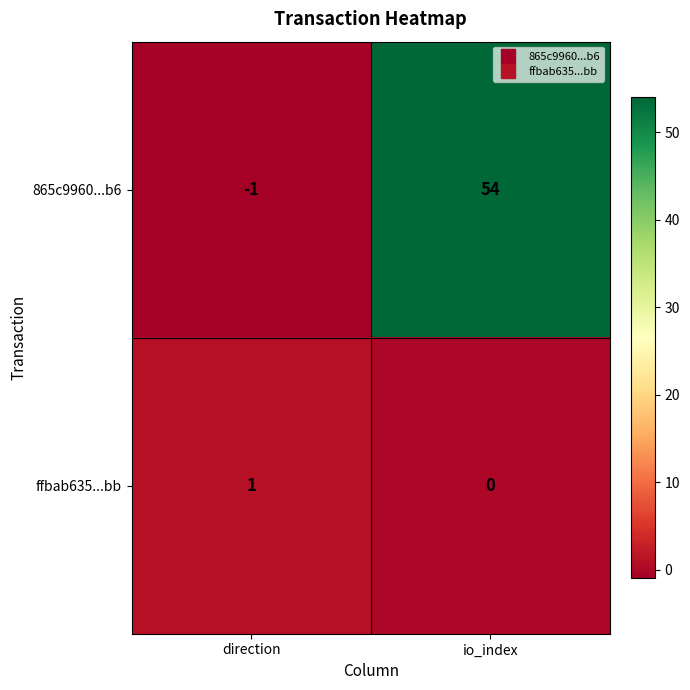

List the series in order of their overall mean, highest first.

865c9960...b6, ffbab635...bb